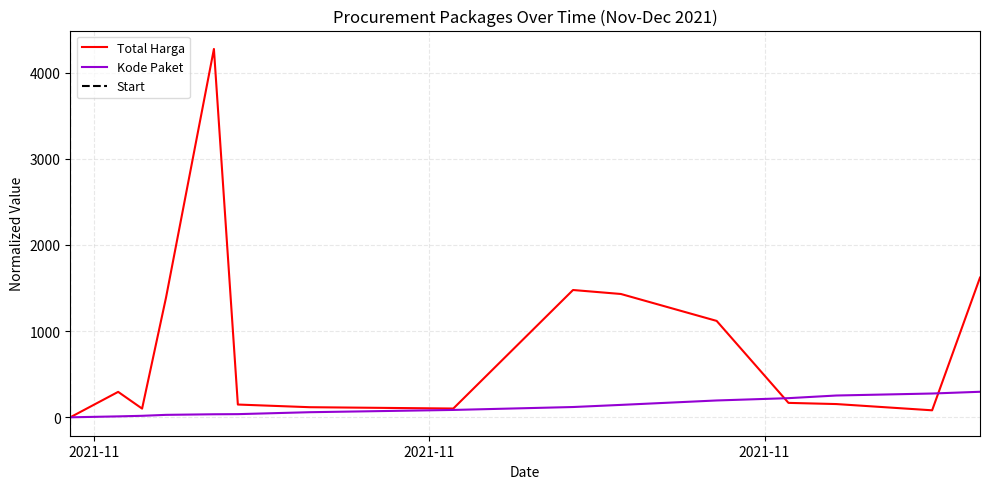

What is the minimum value shown in the chart?

1.0